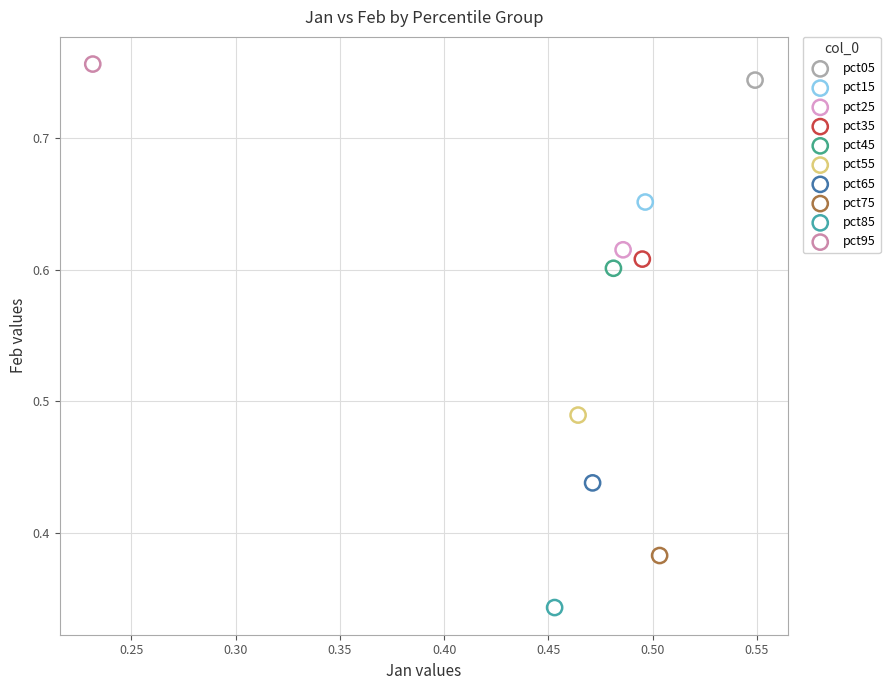

Which series contains the highest Y value?

pct95